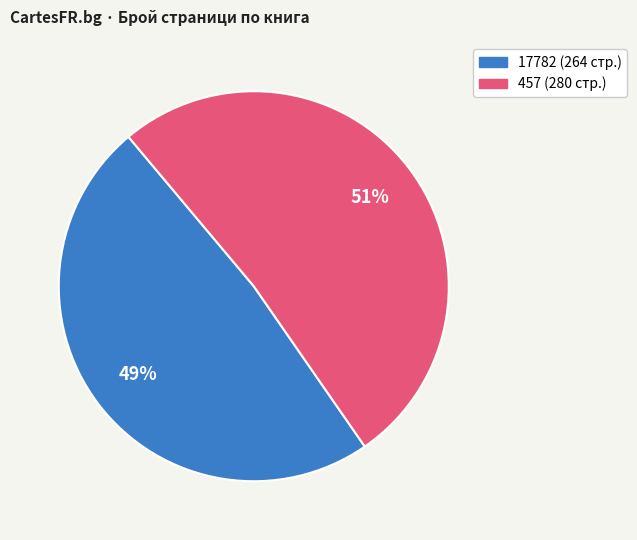

Between 457 (280 стр.) and 17782 (264 стр.), which is larger?

457 (280 стр.)